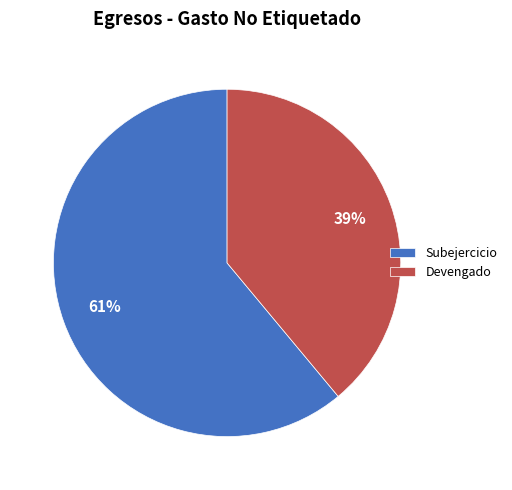

To the nearest percent, what is the difference between the Subejercicio and Devengado slice percentages?

22%